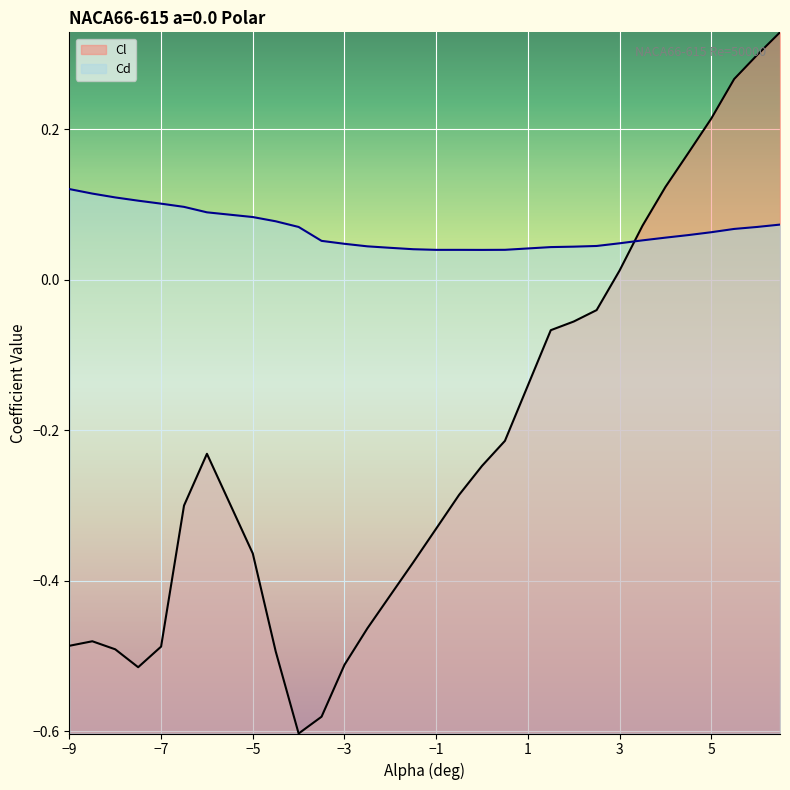

The value of Cd at -2 is 0.1. True or false?

False